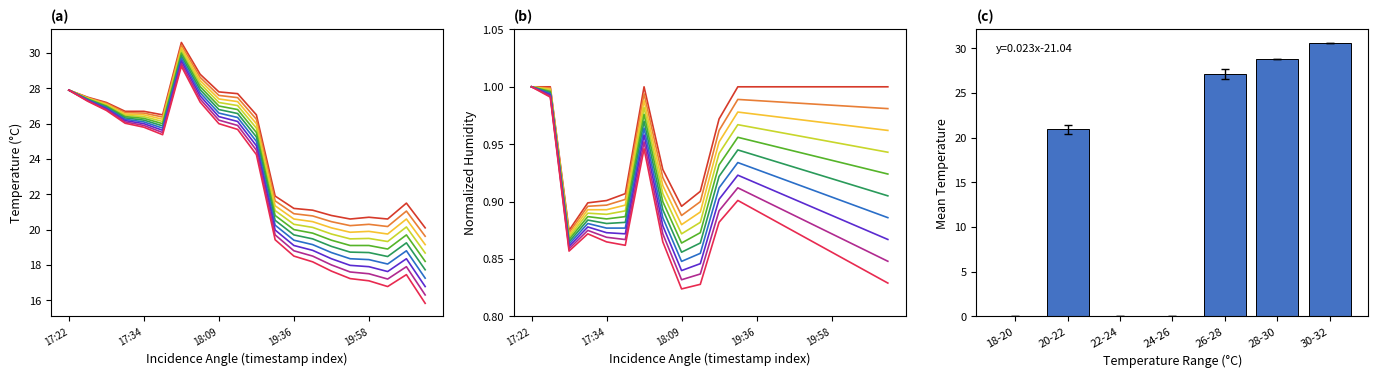

At which category is the sum across all series the highest?

18:01